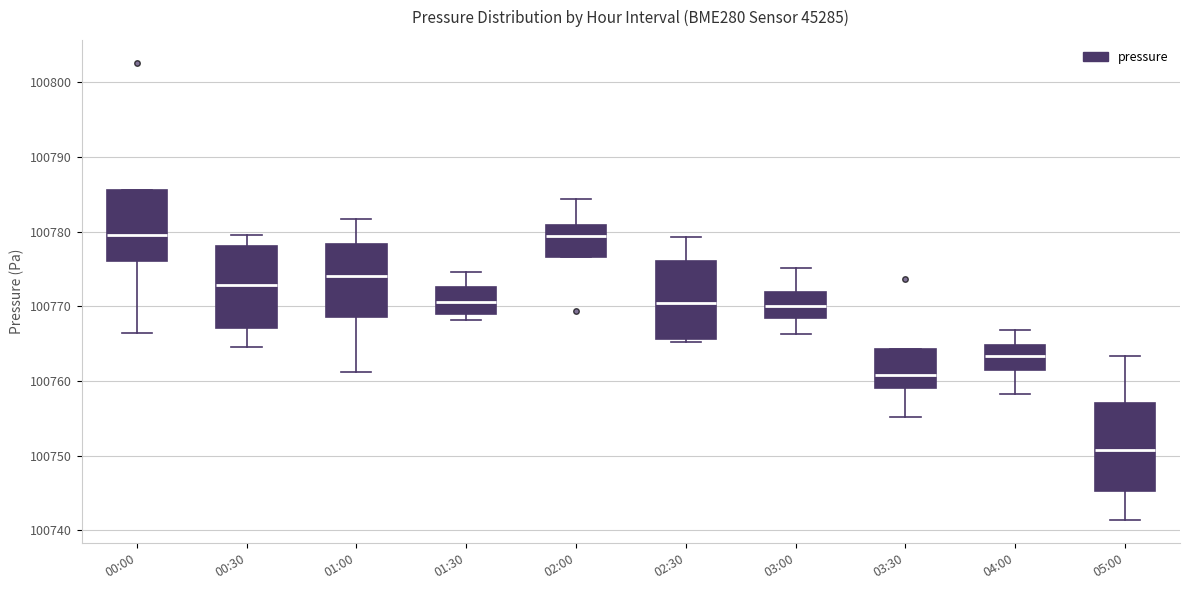

Reading left to right, read every box against the y-axis: the position of its median line, the range the box covers, and the ends of its whiskers. The values are not printed on the chart, so give them approximately, as read against the axis.

00:00: median 100780, box 100776 to 100786, whiskers 100766 to 100786
00:30: median 100773, box 100767 to 100778, whiskers 100765 to 100780
01:00: median 100774, box 100769 to 100778, whiskers 100761 to 100782
01:30: median 100771, box 100769 to 100773, whiskers 100768 to 100775
02:00: median 100779, box 100777 to 100781, whiskers 100777 to 100784
02:30: median 100770, box 100766 to 100776, whiskers 100765 to 100779
03:00: median 100770, box 100769 to 100772, whiskers 100766 to 100775
03:30: median 100761, box 100759 to 100764, whiskers 100755 to 100764
04:00: median 100763, box 100761 to 100765, whiskers 100758 to 100767
05:00: median 100751, box 100745 to 100757, whiskers 100741 to 100763